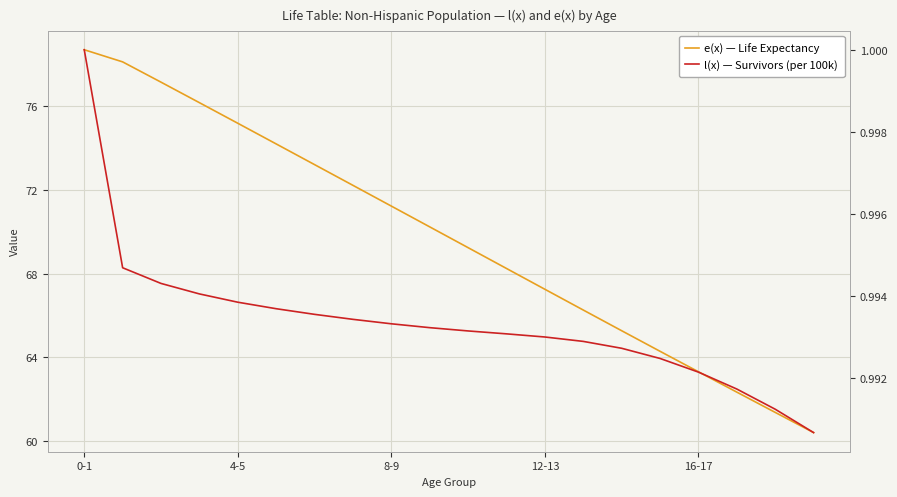

What is the total value across all series at 6?

74.2